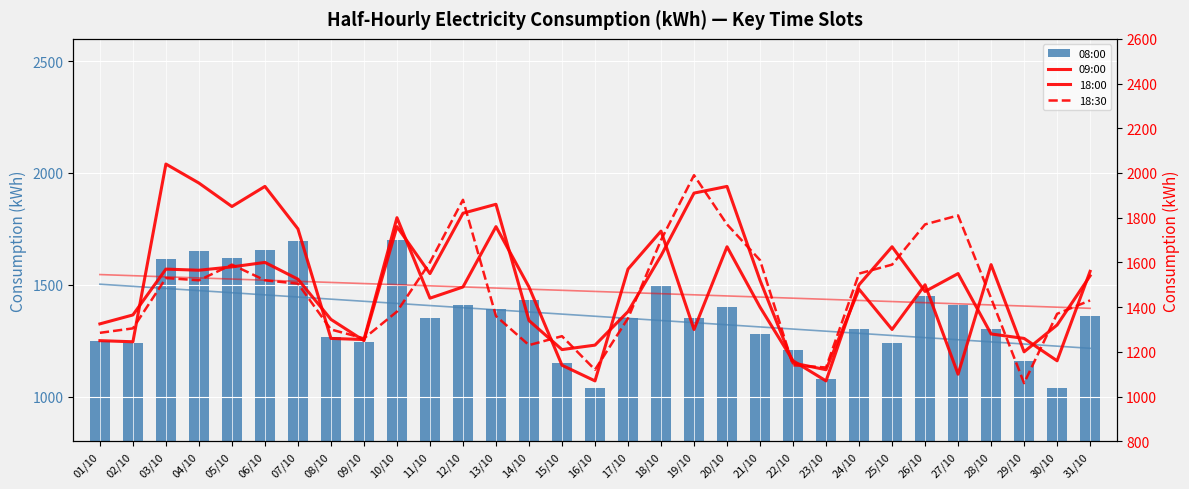

Reading left to right, extract all data points from this chart.

08:00: 1250	1240	1615	1650	1620	1655	1695	1265	1245	1700	1350	1410	1390	1430	1150	1040	1350	1500	1350	1400	1280	1210	1080	1300	1240	1450	1410	1300	1160	1040	1360
09:00: 1250	1245	2040	1955	1850	1940	1750	1260	1255	1800	1440	1490	1760	1490	1140	1070	1570	1740	1300	1670	1400	1160	1070	1500	1670	1470	1550	1280	1260	1160	1560
18:00: 1325	1365	1570	1565	1580	1600	1525	1345	1250	1760	1550	1820	1860	1340	1210	1230	1380	1630	1910	1940	1520	1150	1120	1480	1300	1500	1100	1590	1200	1320	1540
18:30: 1285	1305	1530	1520	1590	1520	1505	1300	1260	1380	1600	1880	1360	1230	1270	1120	1350	1700	1990	1770	1610	1140	1130	1550	1590	1770	1810	1440	1060	1370	1430